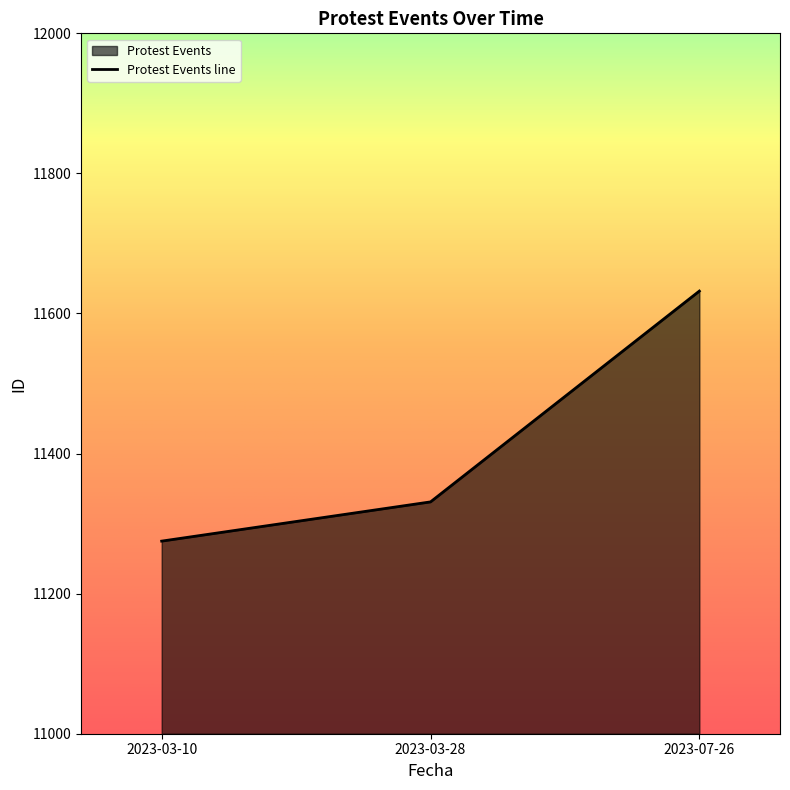

Reading left to right, extract all data points from this chart.

11275	11331	11632